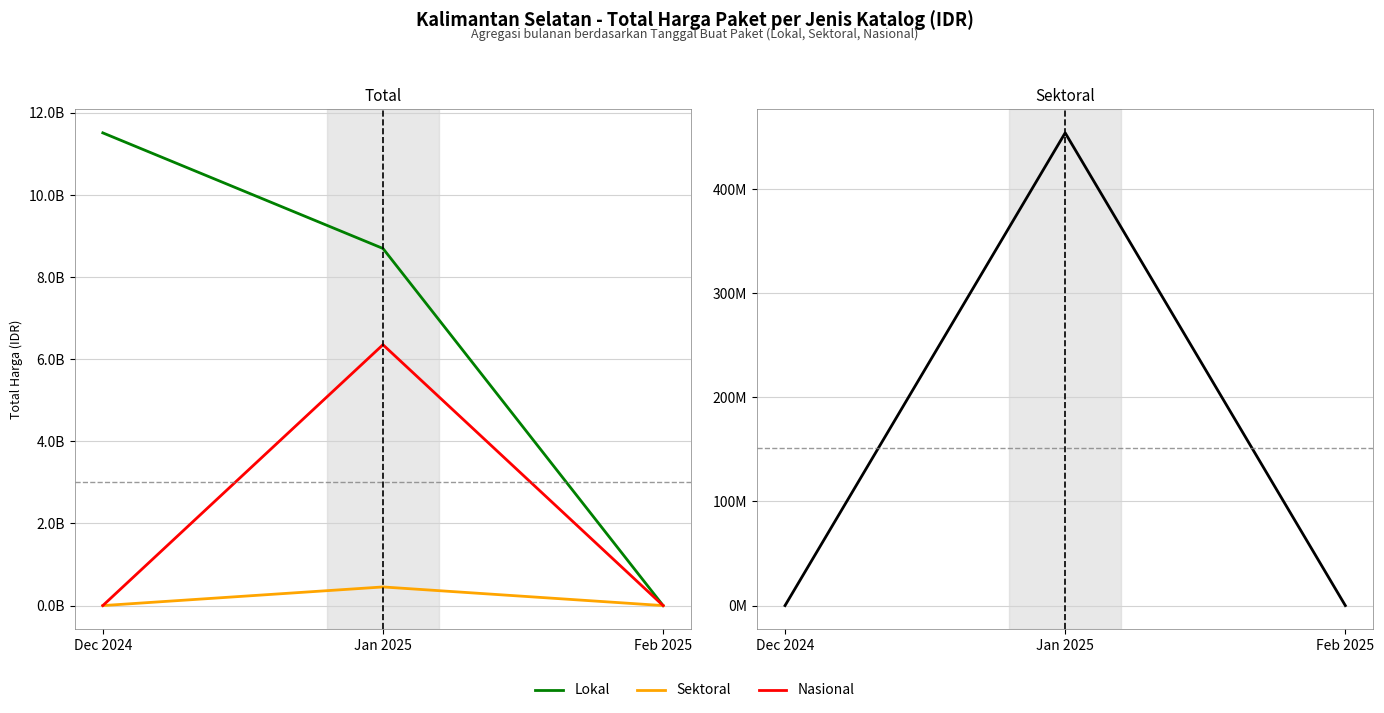

What is the difference between the Lokal values at Dec 2024 and Feb 2025?

11513048088